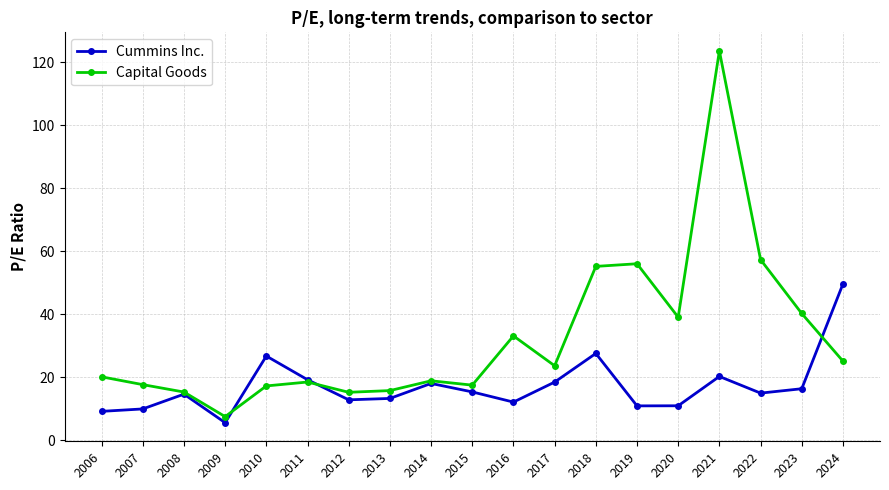

After their last crossing, which series has the higher values: Cummins Inc. or Capital Goods?

Cummins Inc.